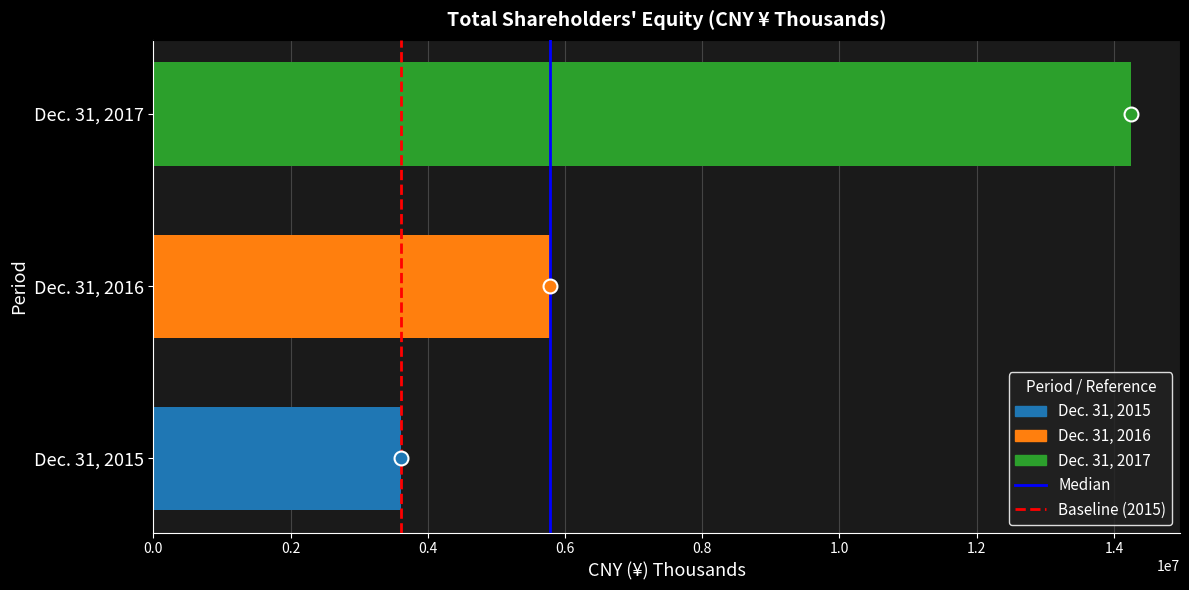

The value at Dec. 31, 2017 is 4534837. True or false?

False